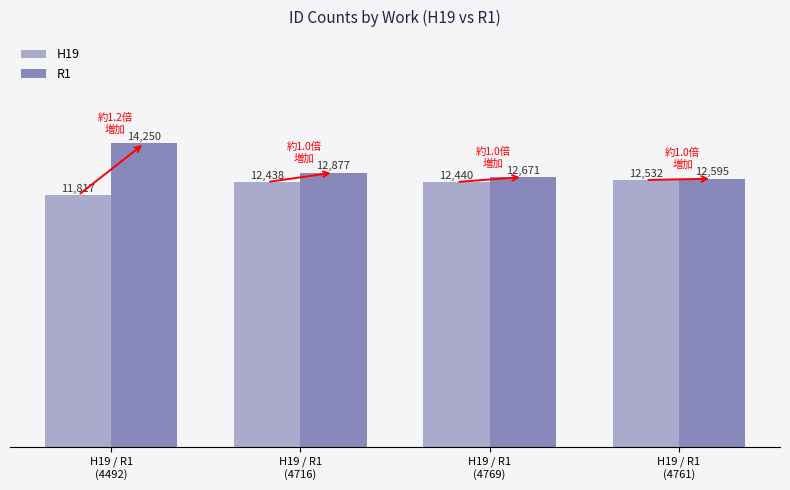

Rank the categories by R1 value from highest to lowest.

H19 / R1
(4492), H19 / R1
(4716), H19 / R1
(4769), H19 / R1
(4761)